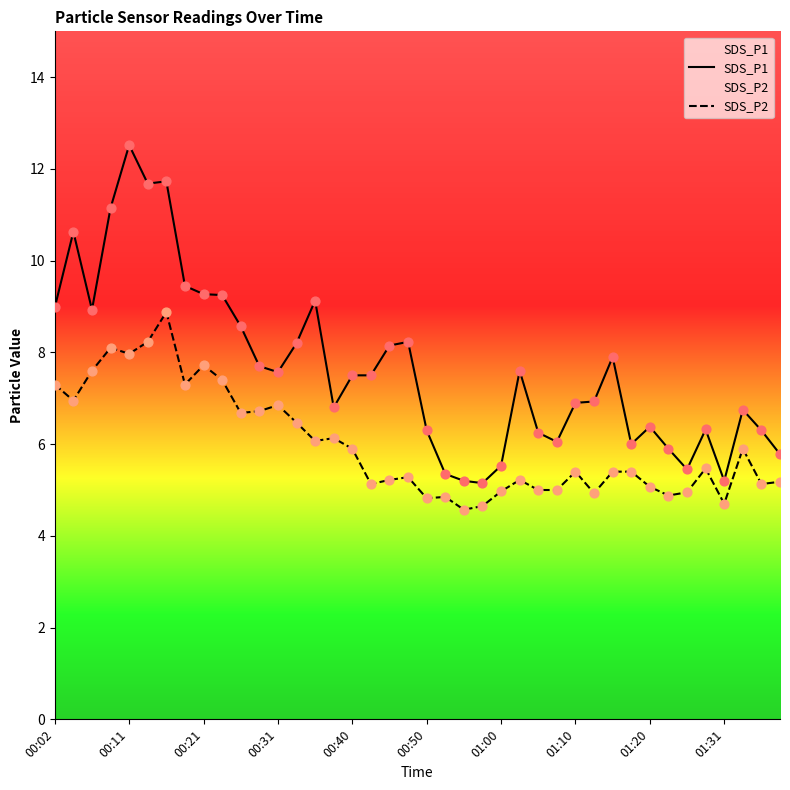

Is the value of SDS_P2 at 00:02 greater than the value of SDS_P1 at 39?

Yes